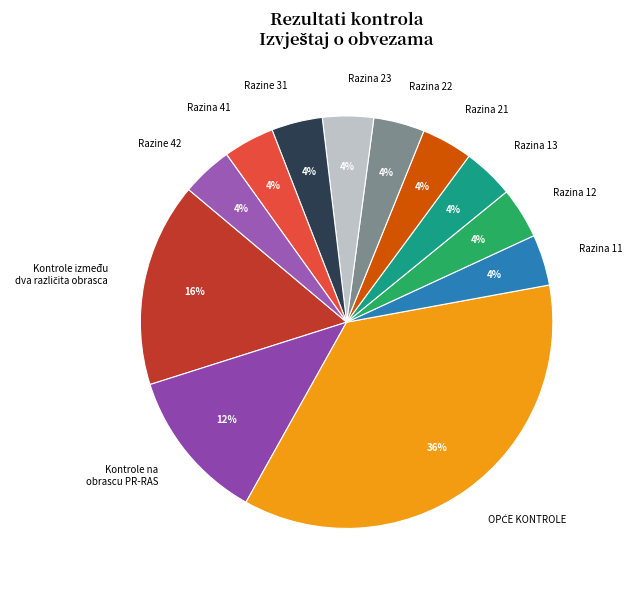

What is the ratio of the value at Razina 13 to the value at Razina 41?

1.0